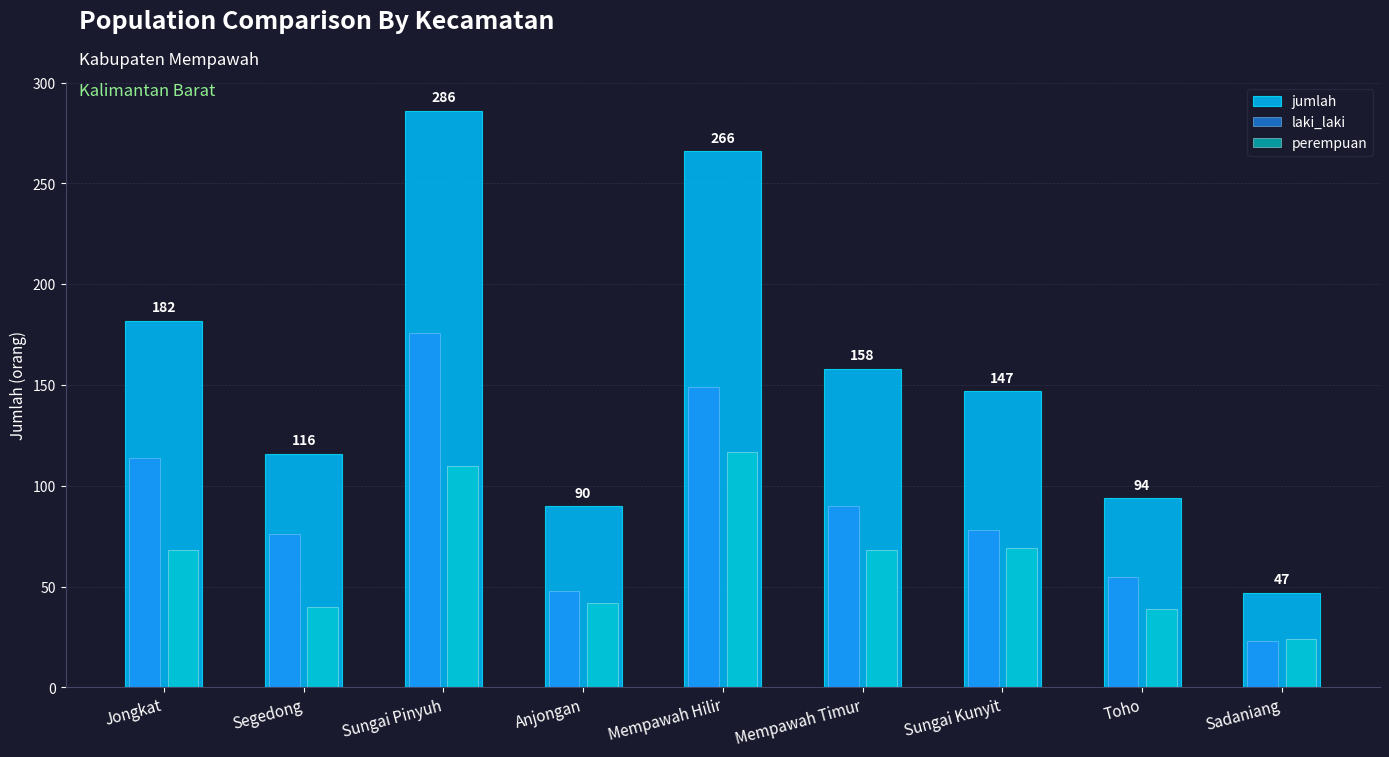

What is the difference between the second highest and second lowest values in the perempuan series?

71